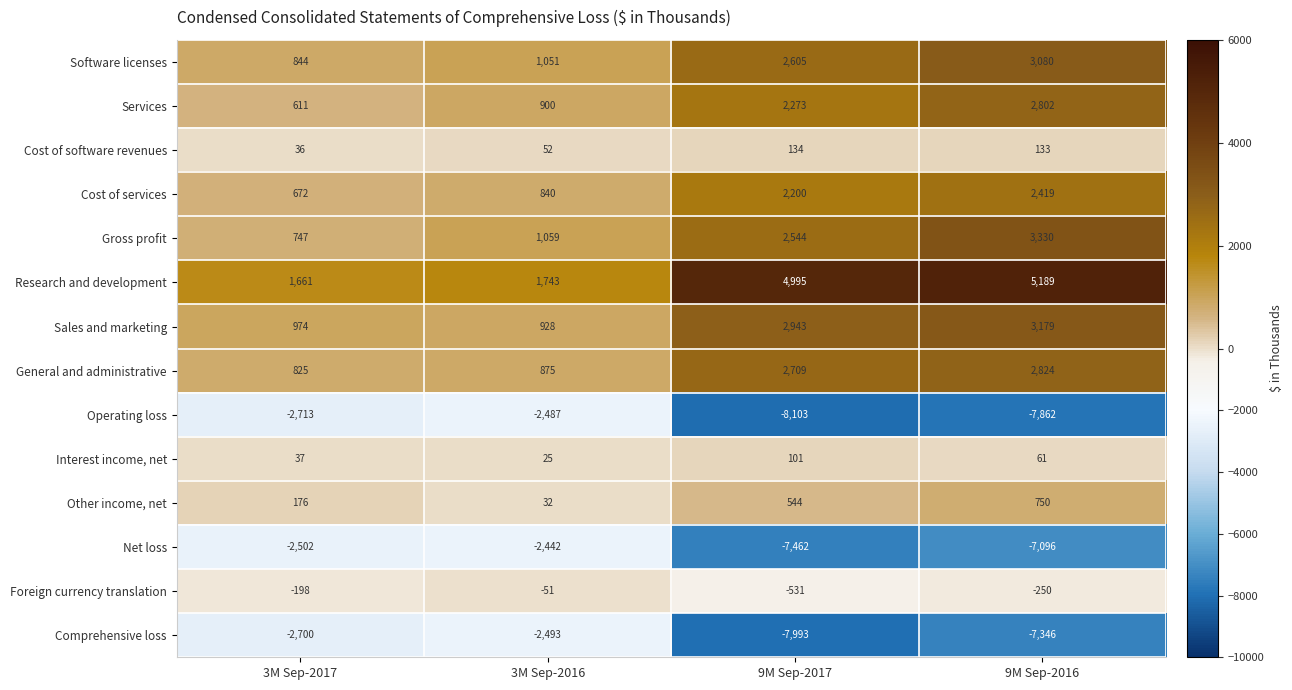

True or false: Comprehensive loss has a value of -7346 at 9M Sep-2016.

True